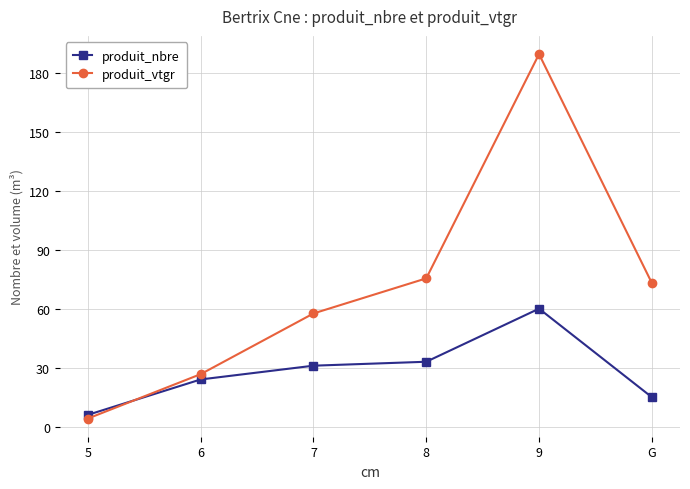

At how many categories does at least one series exceed 11?

5